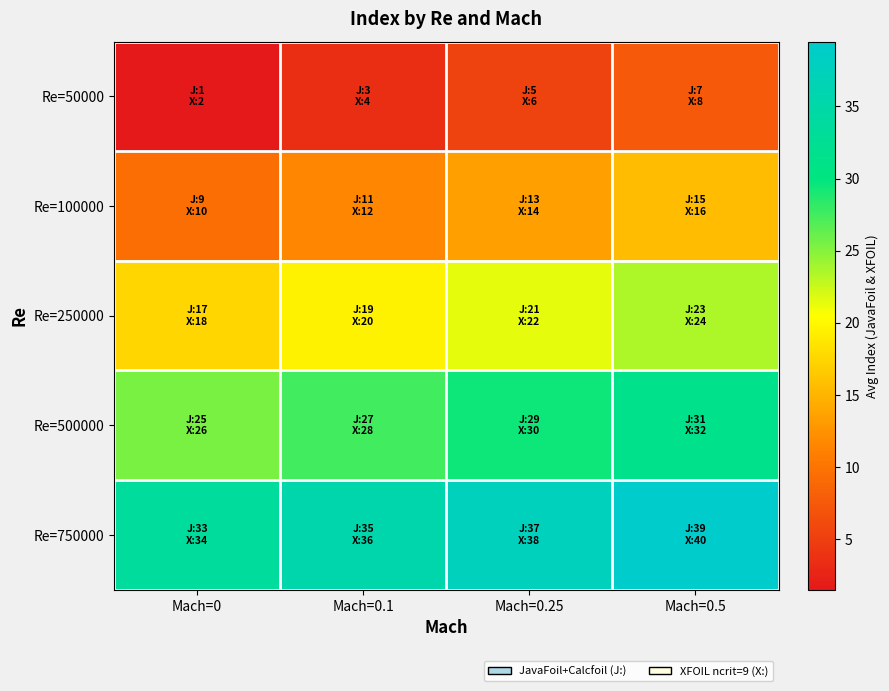

At which category is the sum across all series the highest?

Mach=0.5